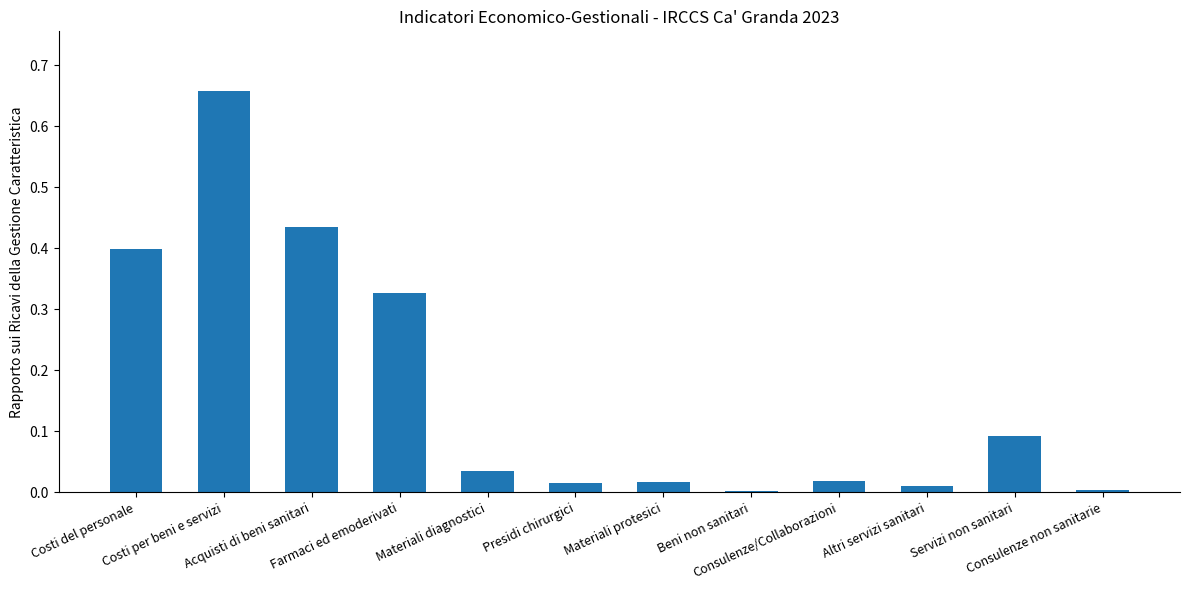

How many series are shown in this chart?

1